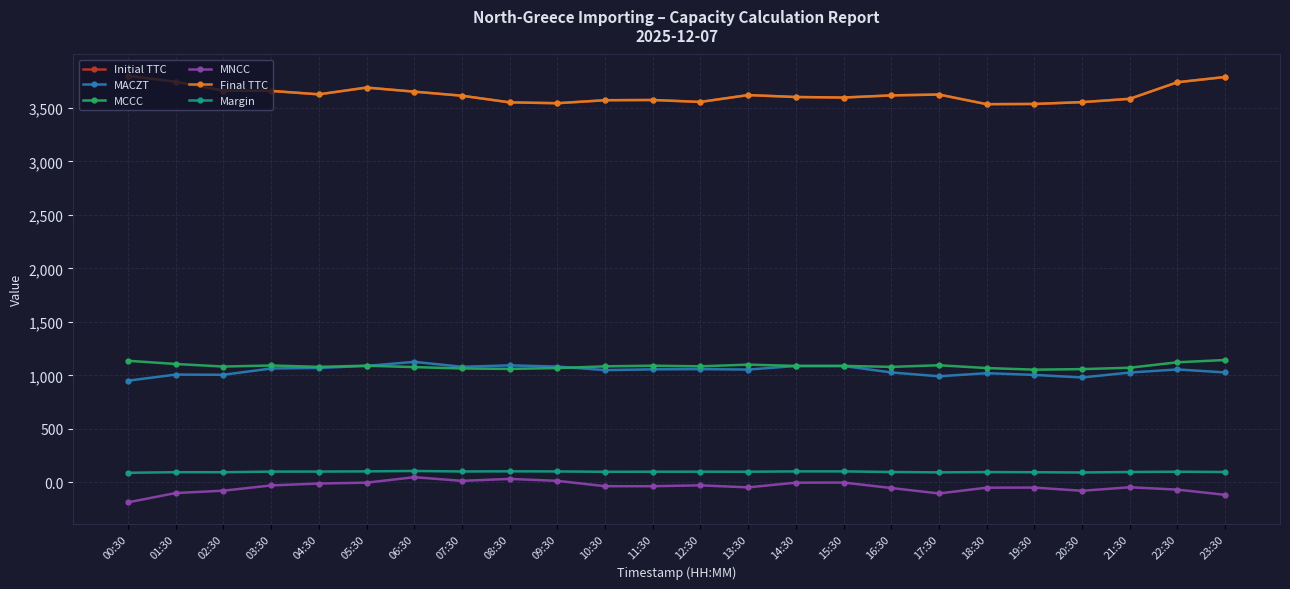

Is the value of MNCC at 01:30 greater than the value of MCCC at 13:30?

No